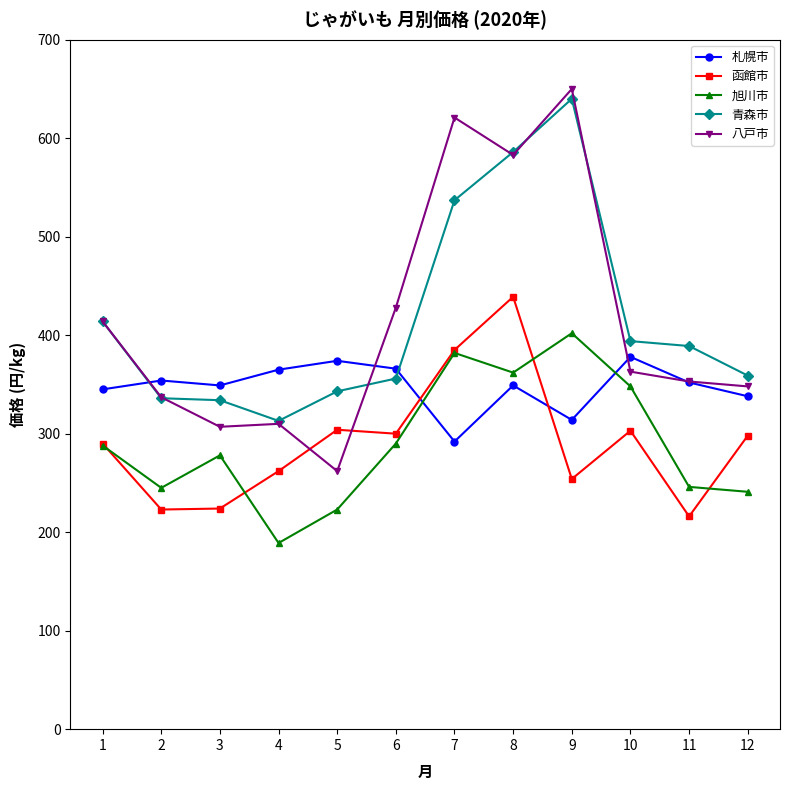

How many lines are shown in the chart?

5